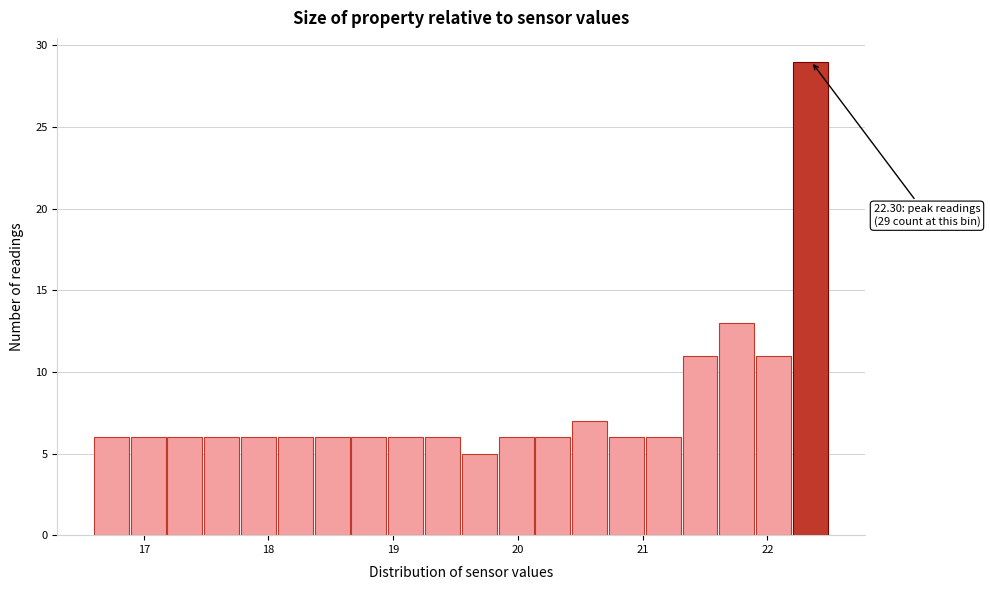

Around what value on the x-axis is the tallest bar? Give the approximate position of its centre, as read against the axis.

22.3